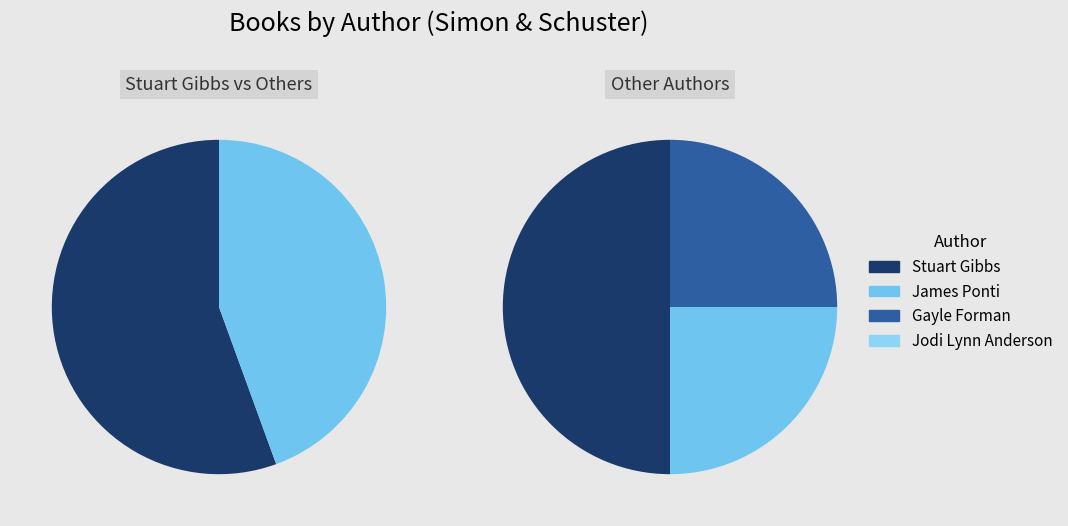

What percentage is NOT represented by James Ponti (84809165)?

75.0%